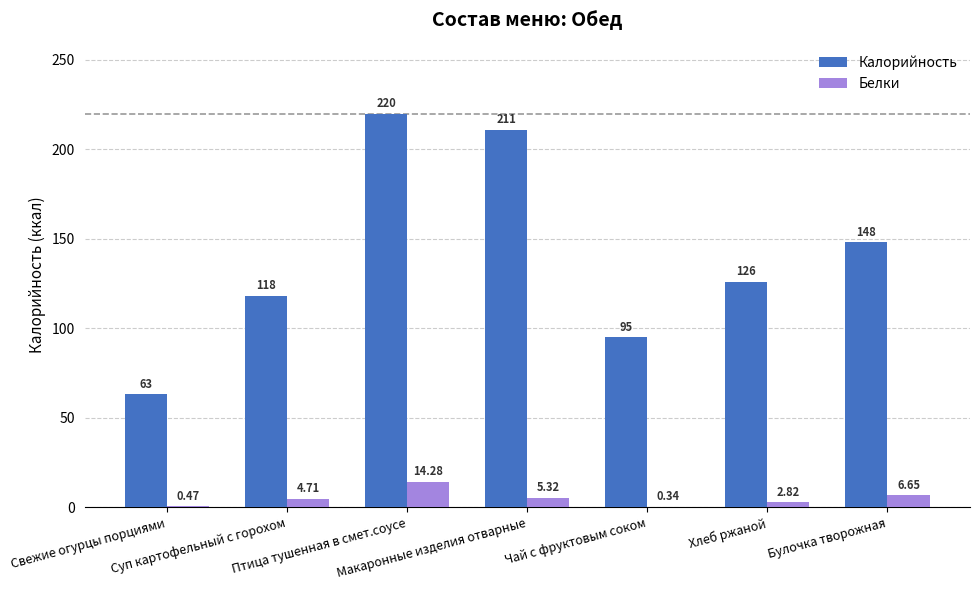

How many groups of bars are there?

7